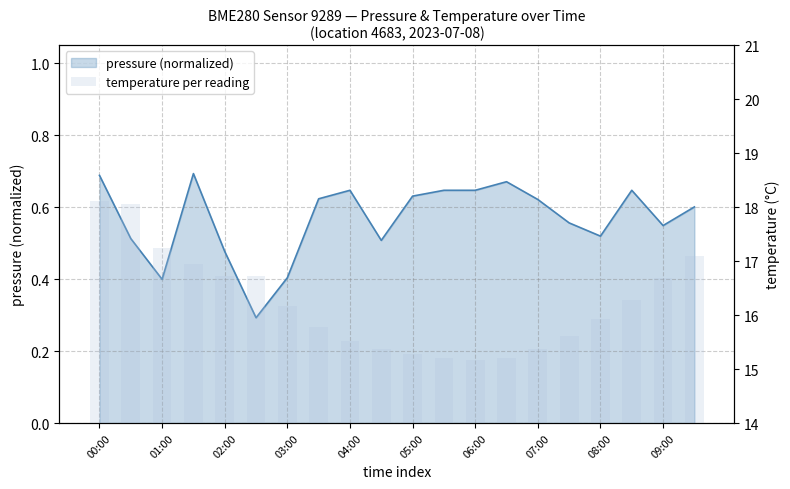

What is the difference between the maximum and second lowest values?

2.9